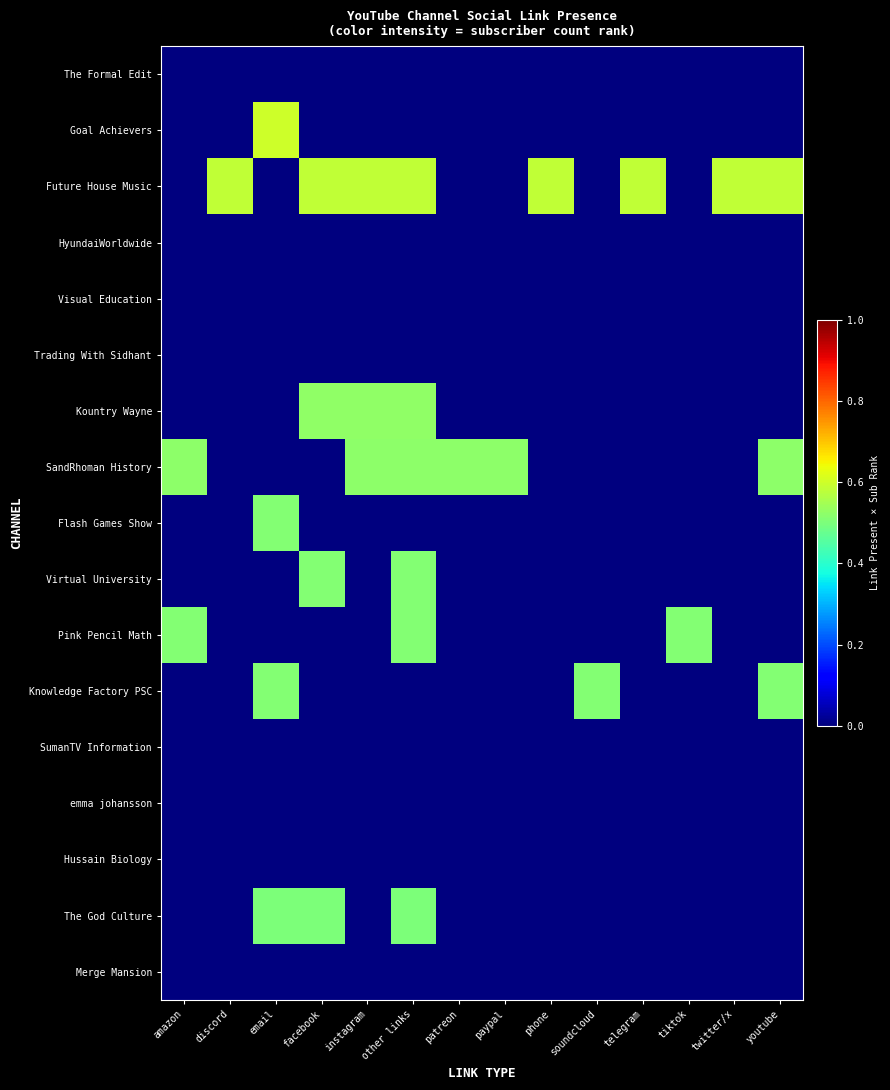

Rank the series by their maximum value, from lowest to highest.

The Formal Edit, HyundaiWorldwide, Visual Education, Trading With Sidhant, SumanTV Information, emma johansson, Hussain Biology, Merge Mansion, The God Culture, Knowledge Factory PSC, Pink Pencil Math, Virtual University, Flash Games Show, SandRhoman History, Kountry Wayne, Future House Music, Goal Achievers